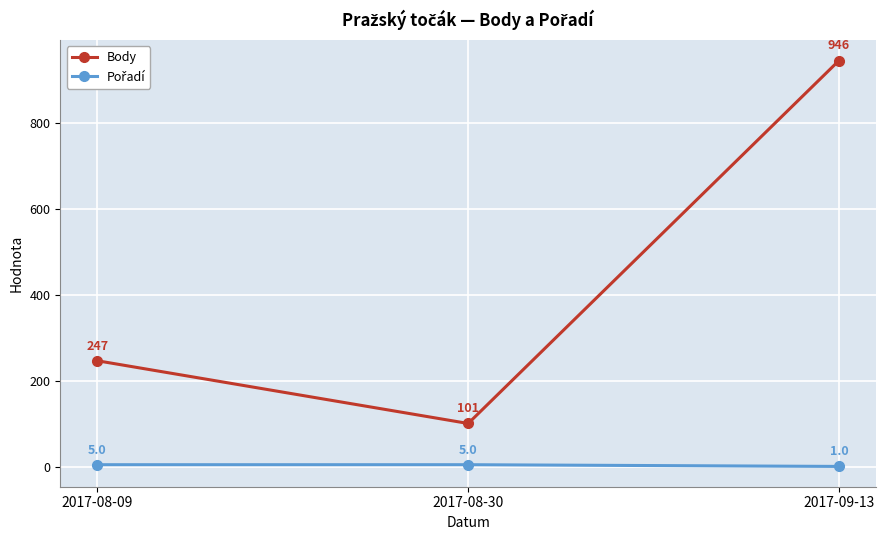

Which series changed the most between 2017-08-09 and 2017-08-30?

Body